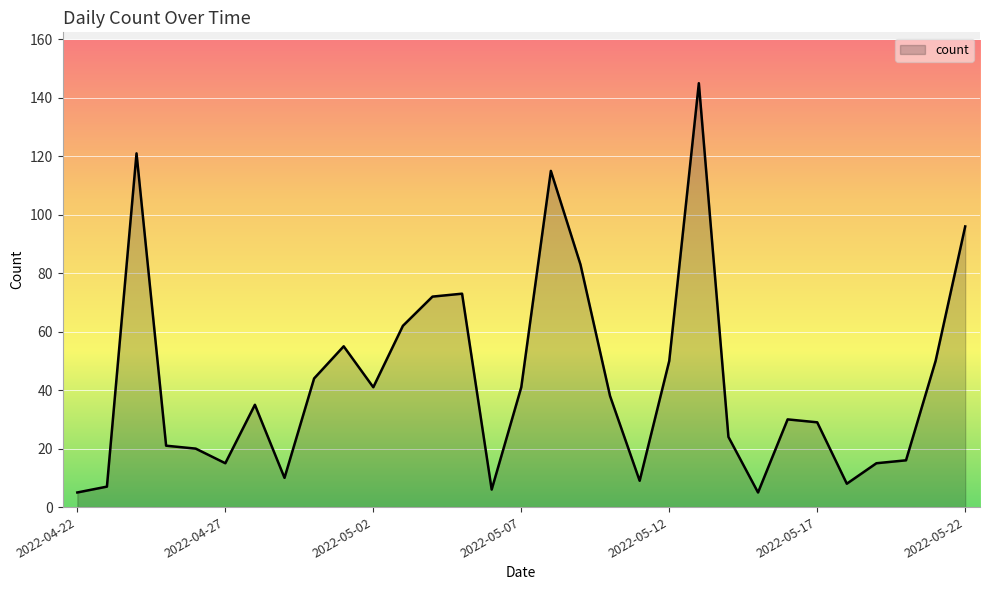

Count the number of categories in the chart.

31